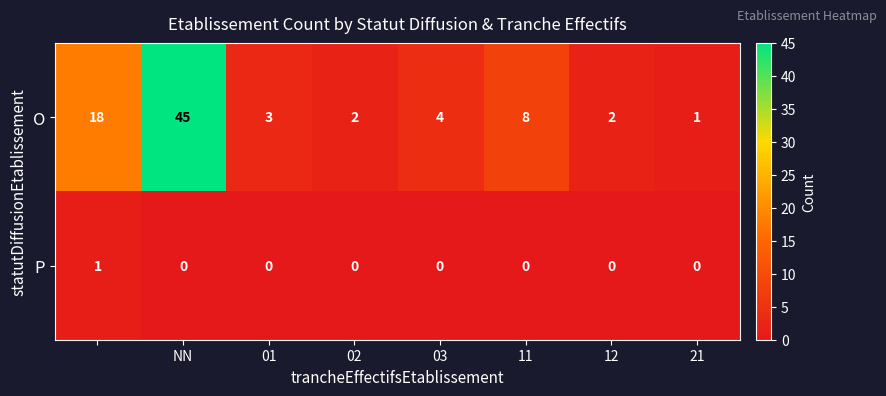

Which series has the widest spread of values?

O